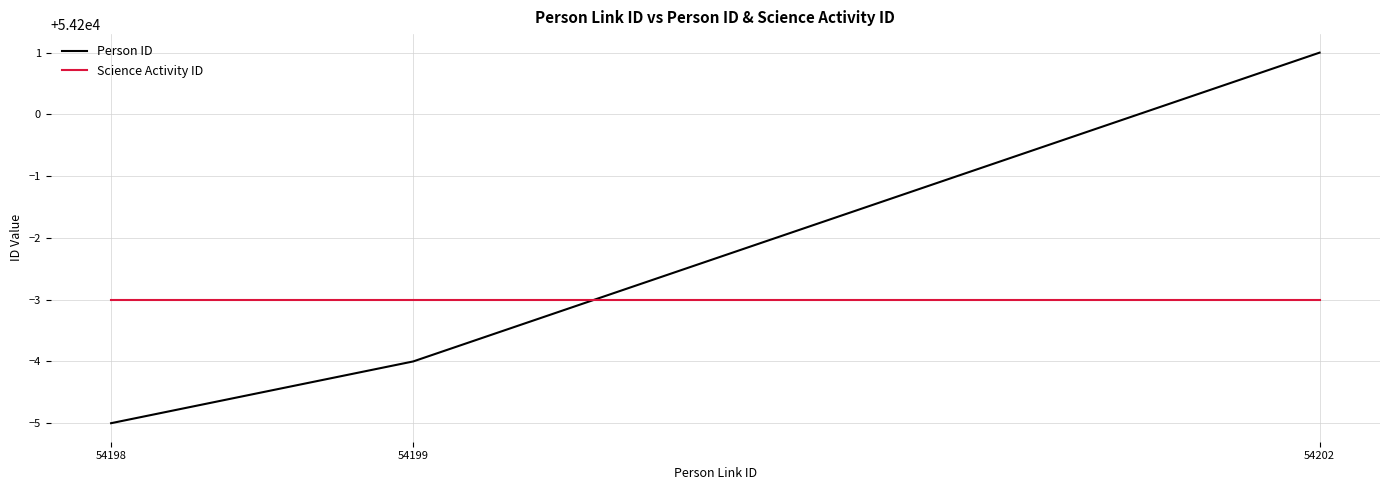

Rank the categories by Person ID value from lowest to highest.

54198, 54199, 54202